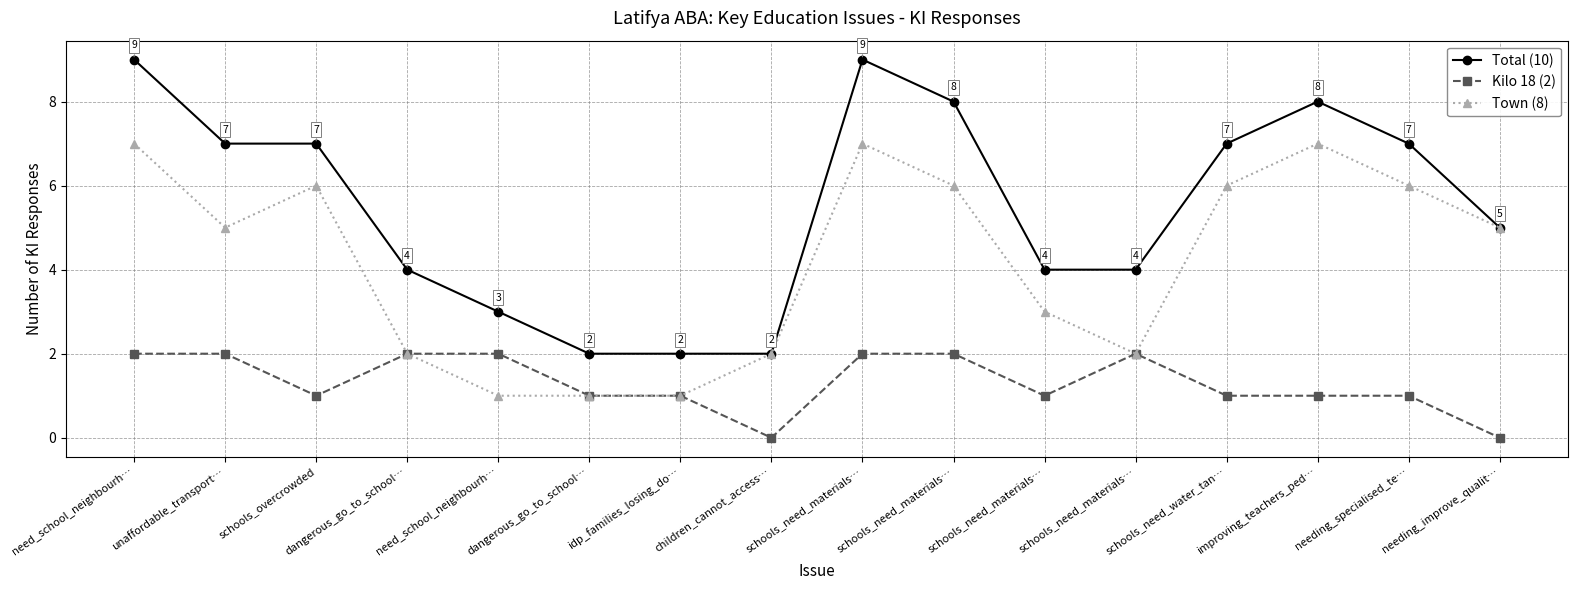

Reading left to right, extract all data points from this chart.

Total (10): need_school_neighbourh…=9	unaffordable_transport…=7	schools_overcrowded=7	dangerous_go_to_school…=4	need_school_neighbourh…=3	dangerous_go_to_school…=2	idp_families_losing_do…=2	children_cannot_access…=2	schools_need_materials…=9	schools_need_materials…=8	schools_need_materials…=4	schools_need_materials…=4	schools_need_water_tan…=7	improving_teachers_ped…=8	needing_specialised_te…=7	needing_improve_qualit…=5
Kilo 18 (2): need_school_neighbourh…=2	unaffordable_transport…=2	schools_overcrowded=1	dangerous_go_to_school…=2	need_school_neighbourh…=2	dangerous_go_to_school…=1	idp_families_losing_do…=1	children_cannot_access…=0	schools_need_materials…=2	schools_need_materials…=2	schools_need_materials…=1	schools_need_materials…=2	schools_need_water_tan…=1	improving_teachers_ped…=1	needing_specialised_te…=1	needing_improve_qualit…=0
Town (8): need_school_neighbourh…=7	unaffordable_transport…=5	schools_overcrowded=6	dangerous_go_to_school…=2	need_school_neighbourh…=1	dangerous_go_to_school…=1	idp_families_losing_do…=1	children_cannot_access…=2	schools_need_materials…=7	schools_need_materials…=6	schools_need_materials…=3	schools_need_materials…=2	schools_need_water_tan…=6	improving_teachers_ped…=7	needing_specialised_te…=6	needing_improve_qualit…=5